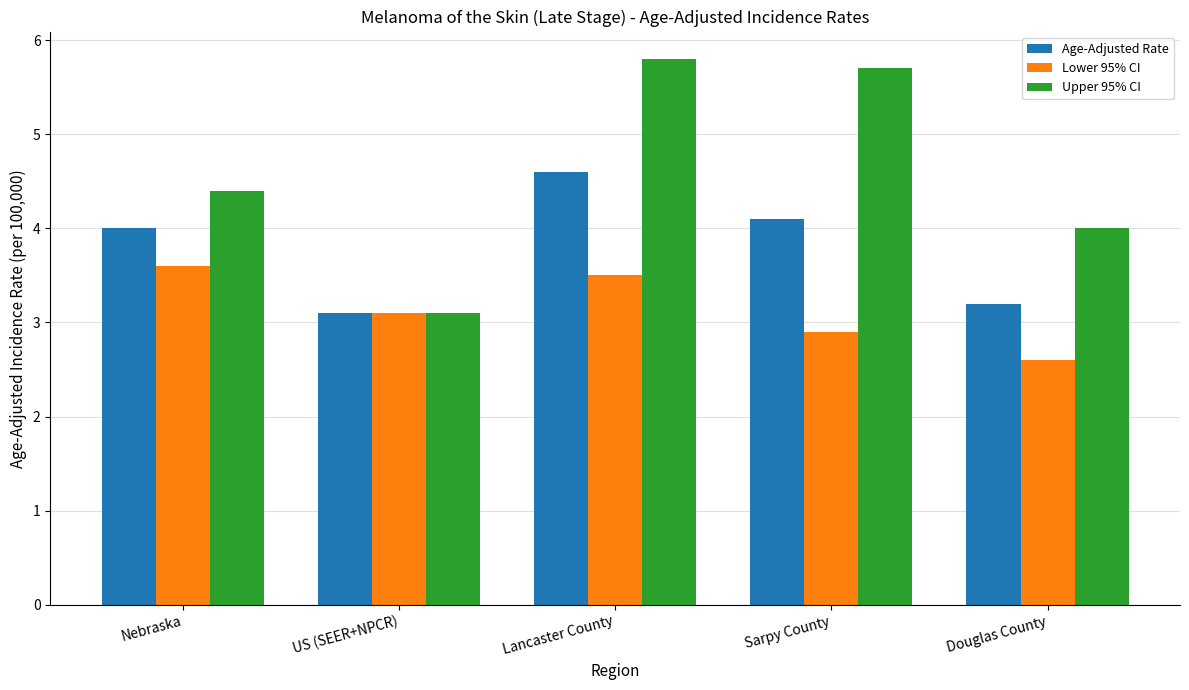

At which category does the chart reach its minimum across all series?

Douglas County